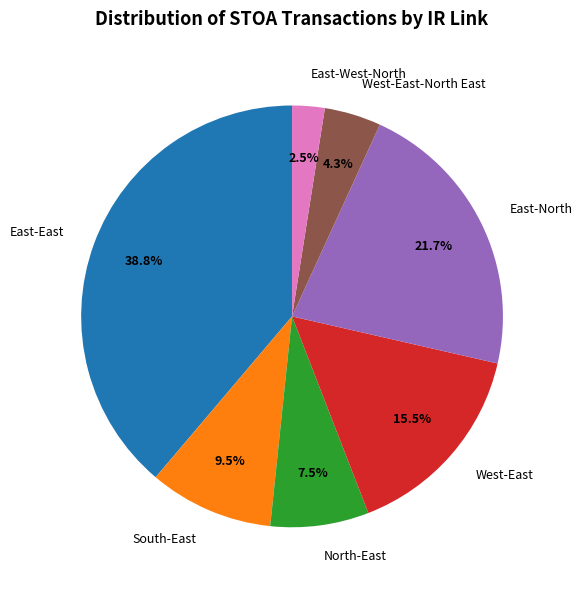

How many segments does this pie chart have?

7